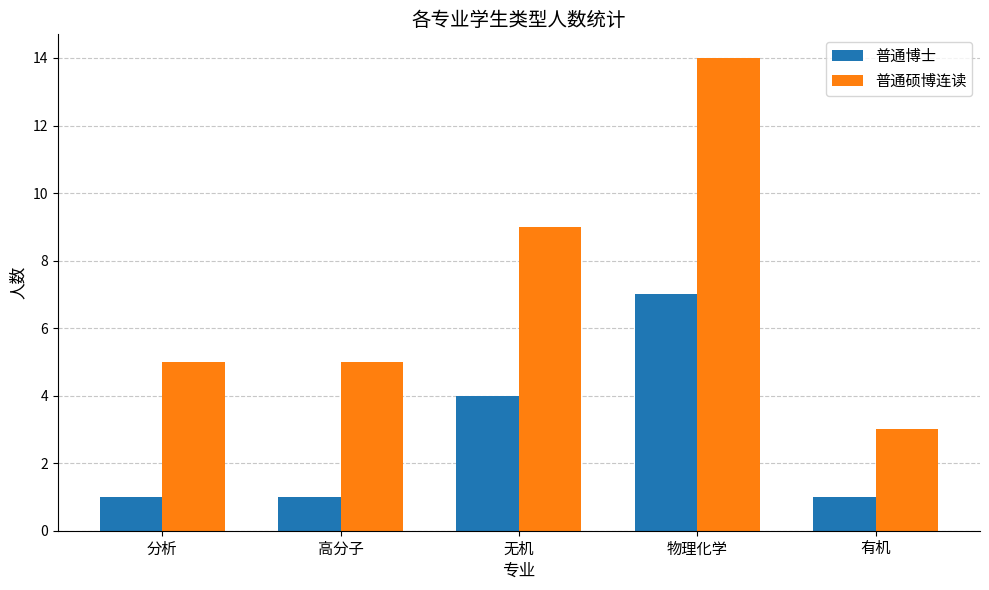

What are all the series names shown in the legend?

普通博士, 普通硕博连读